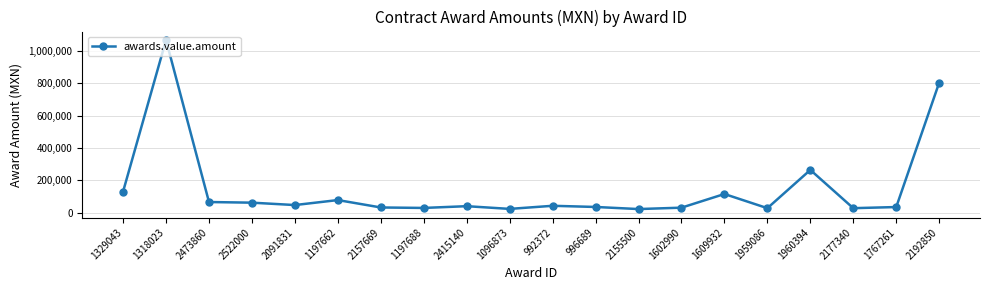

The chart shows a value of 30650.0 at 1602990. True or false?

True